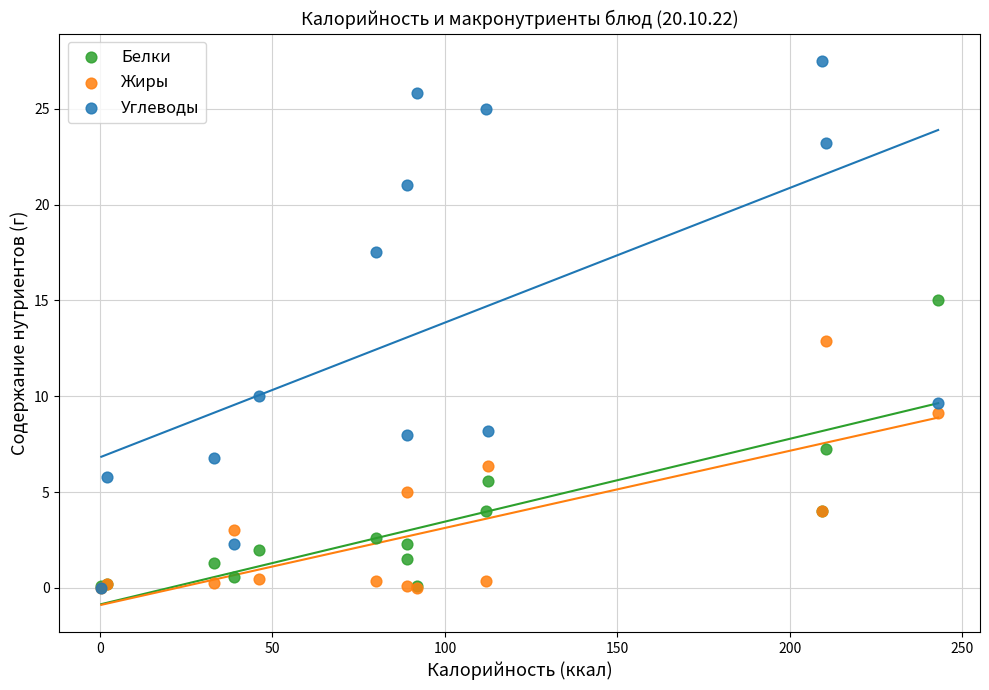

What are all the series names shown in the legend?

Белки, Жиры, Углеводы